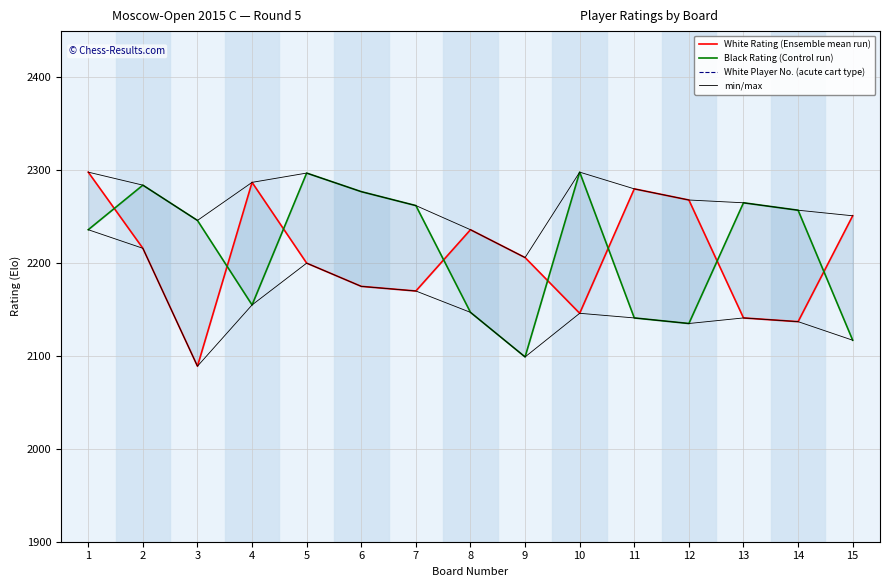

How many lines are shown in the chart?

4